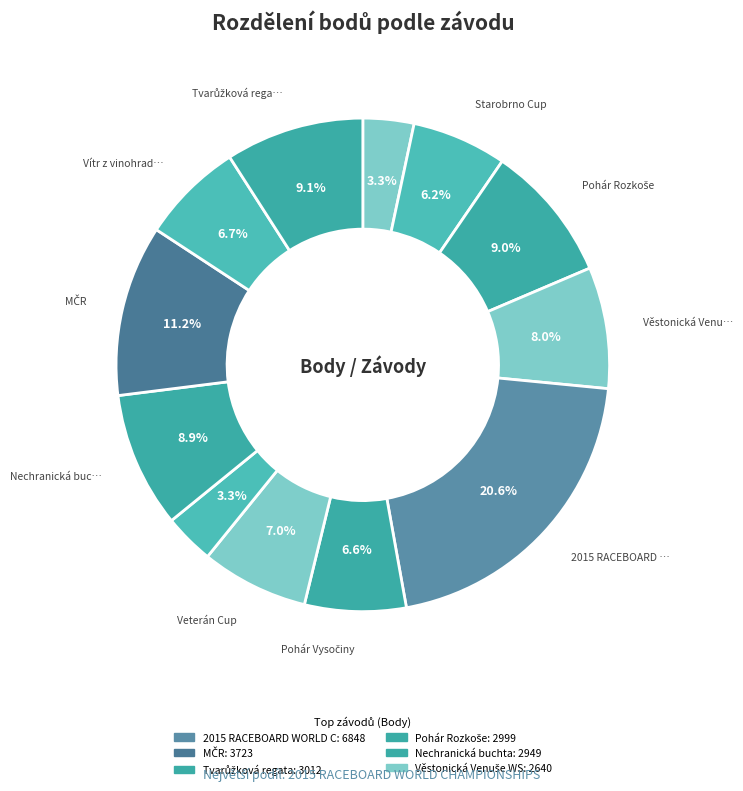

How many slices are in this pie chart?

12